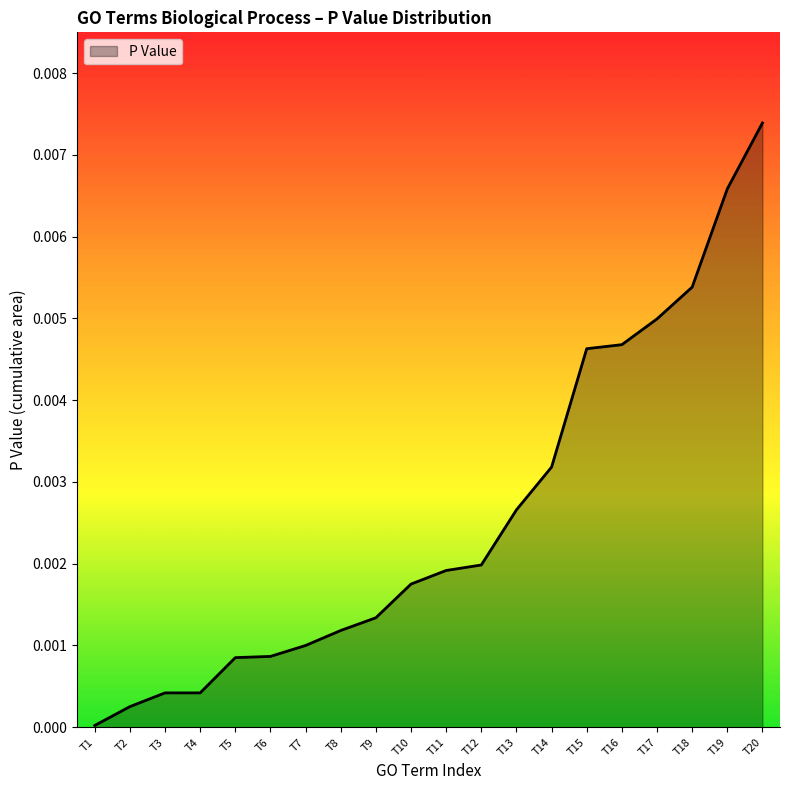

Which label corresponds to the largest value in the chart?

T20